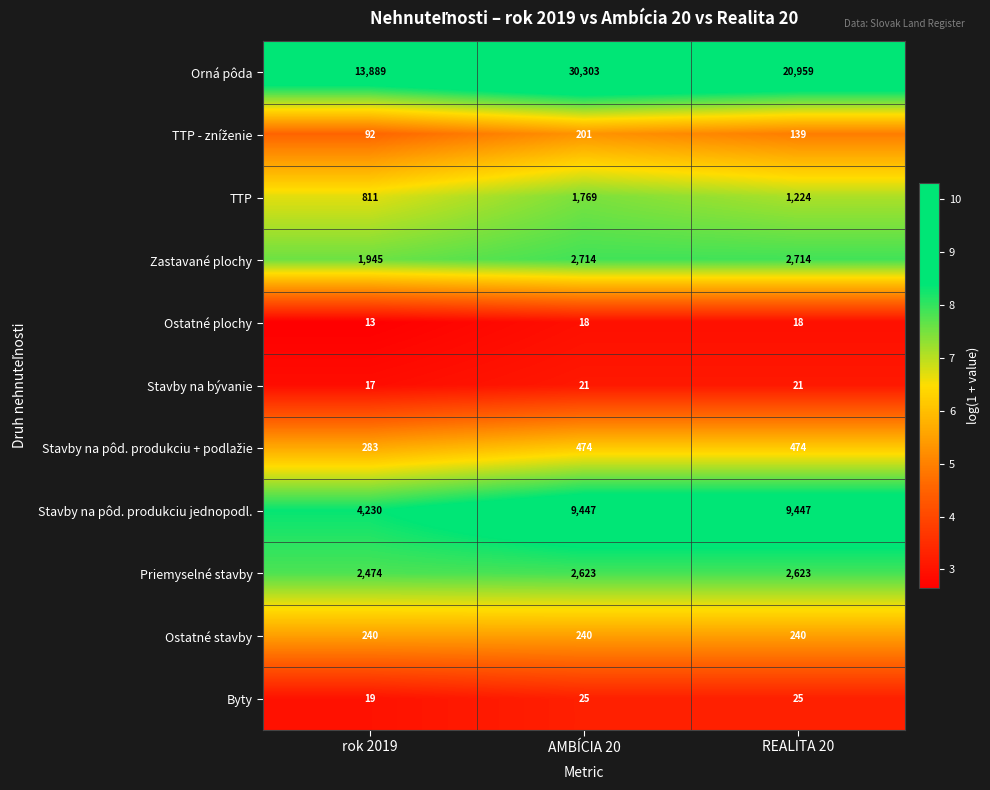

Which series has the largest total across all categories?

Orná pôda